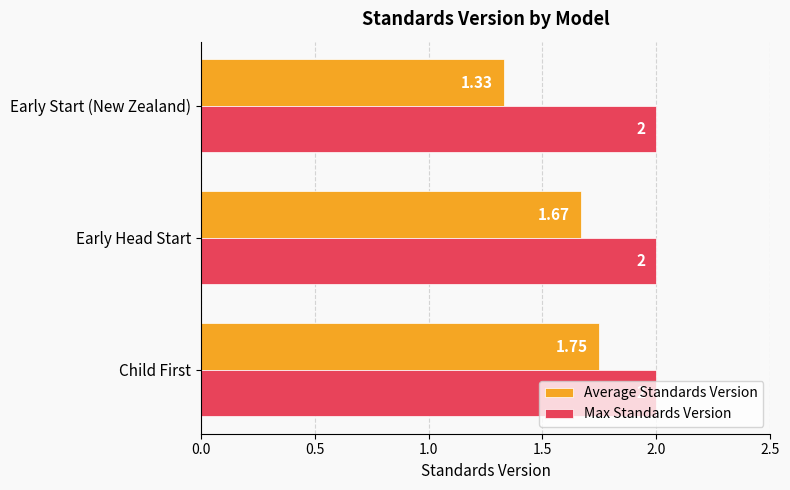

List the labels in order of Average Standards Version value, smallest first.

Early Start (New Zealand), Early Head Start, Child First